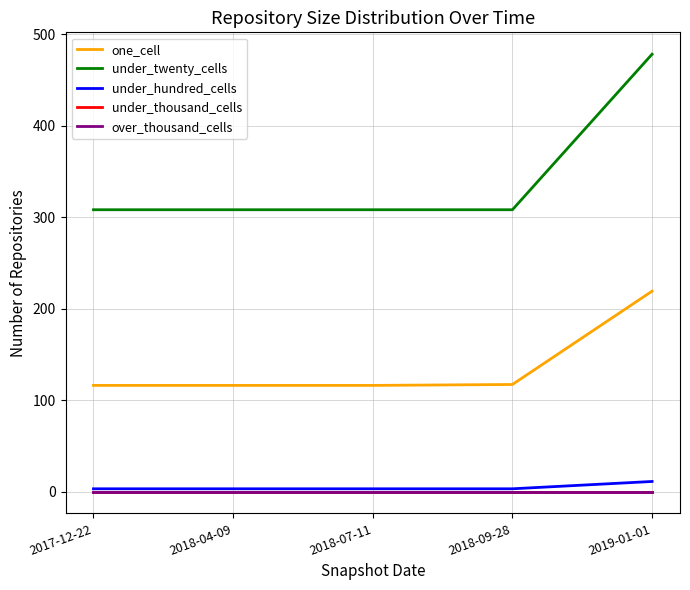

List the series in order of their peak value, lowest first.

under_thousand_cells, over_thousand_cells, under_hundred_cells, one_cell, under_twenty_cells